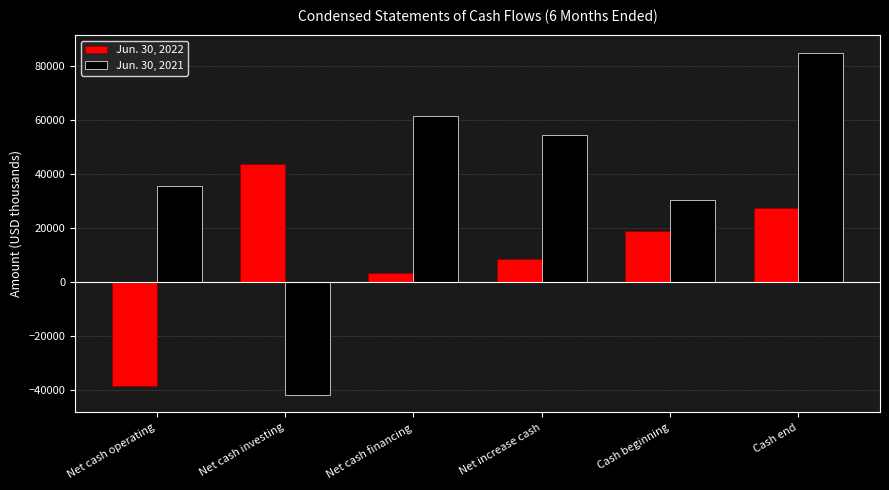

Reading left to right, list all the values displayed in this chart.

Jun. 30, 2022: -38548	43724	3135	8311	18890	27201
Jun. 30, 2021: 35261	-42127	61316	54450	30373	84823